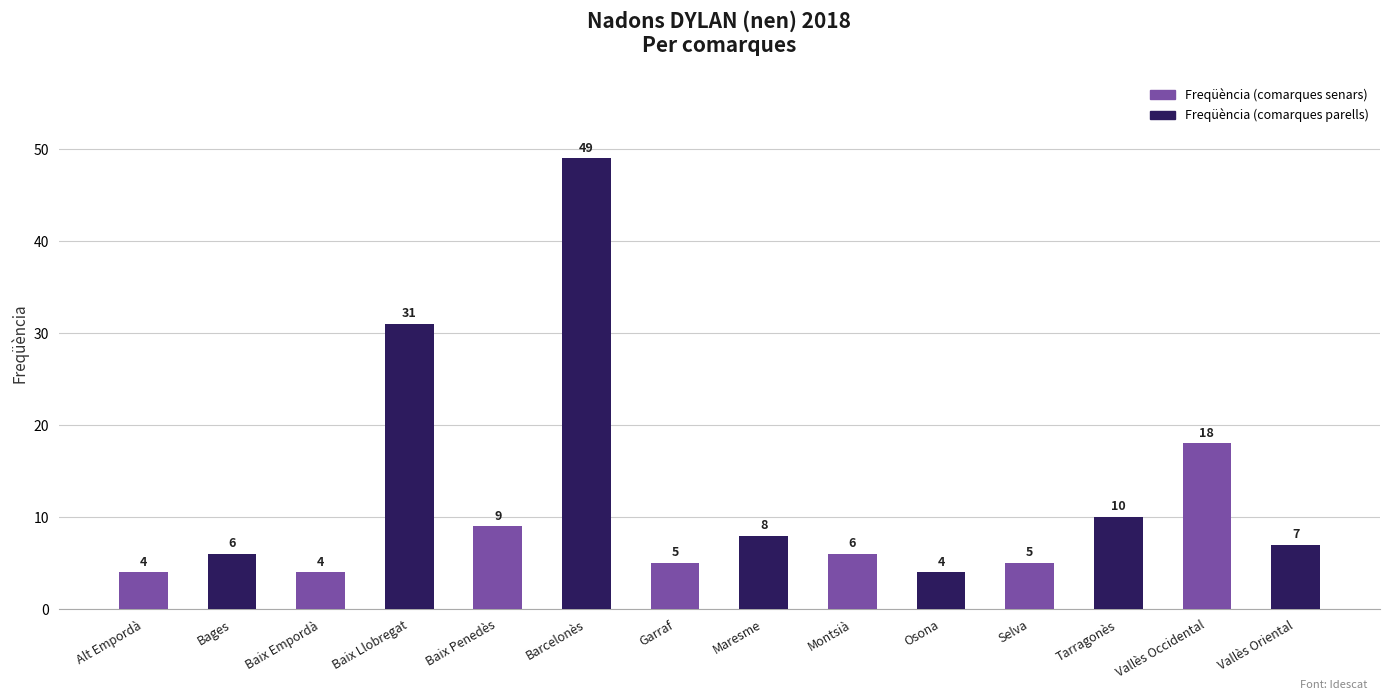

Is it true that the value at Baix Llobregat is 21?

False